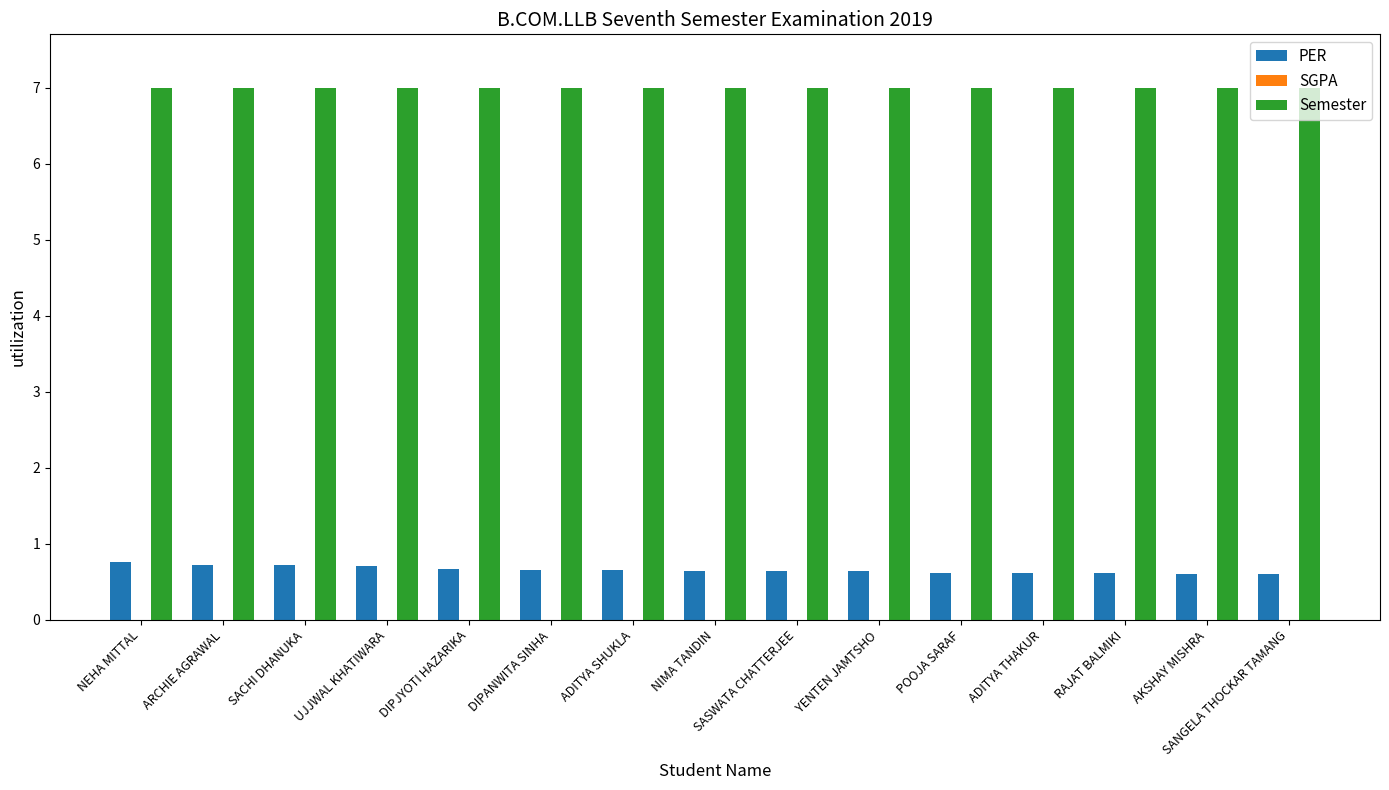

What is the minimum value for Semester?

7.0